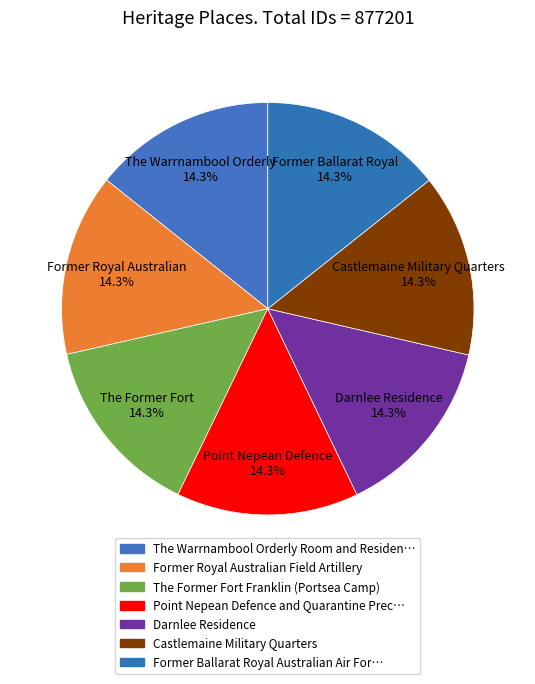

Rank the categories by value from lowest to highest.

The Warrnambool Orderly Room and Residence, Former Royal Australian Field Artillery, The Former Fort Franklin (Portsea Camp), Point Nepean Defence and Quarantine Precinct, Darnlee Residence, Castlemaine Military Quarters, Former Ballarat Royal Australian Air Force